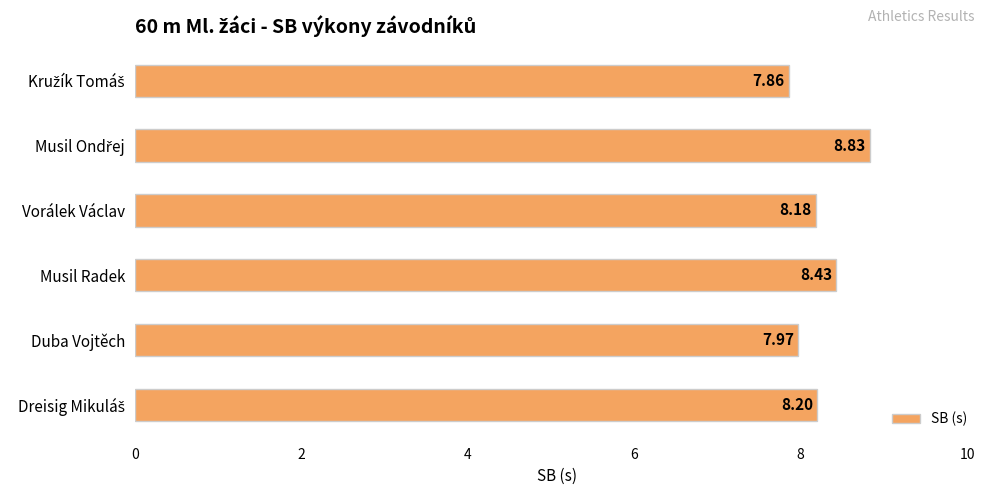

What is the change in value from Duba Vojtěch to Musil Radek?

+0.5